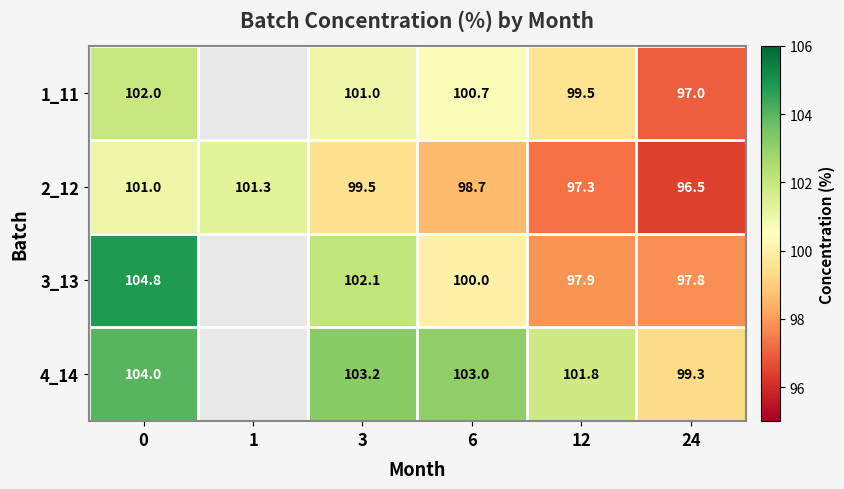

At 0, list the series in order from smallest to largest.

2_12, 1_11, 4_14, 3_13